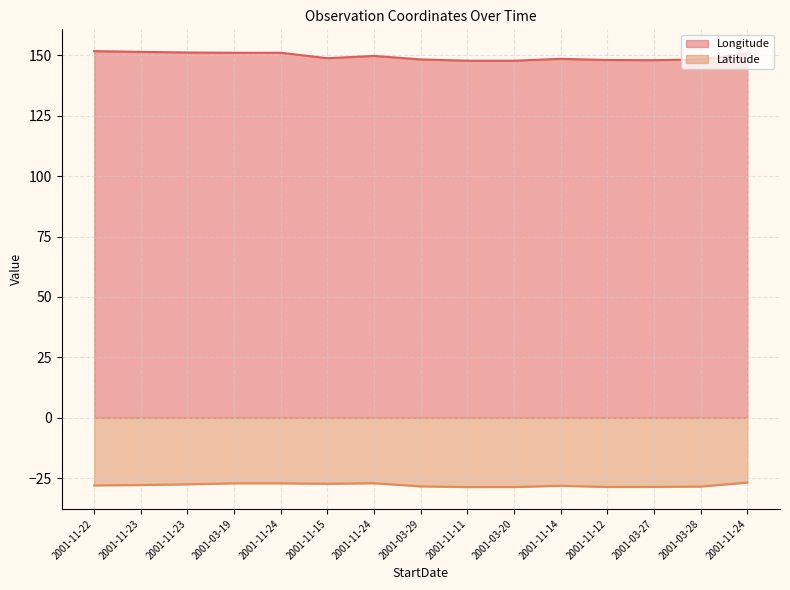

Between 2001-11-15 and 2001-03-28, which series saw the biggest shift?

Latitude